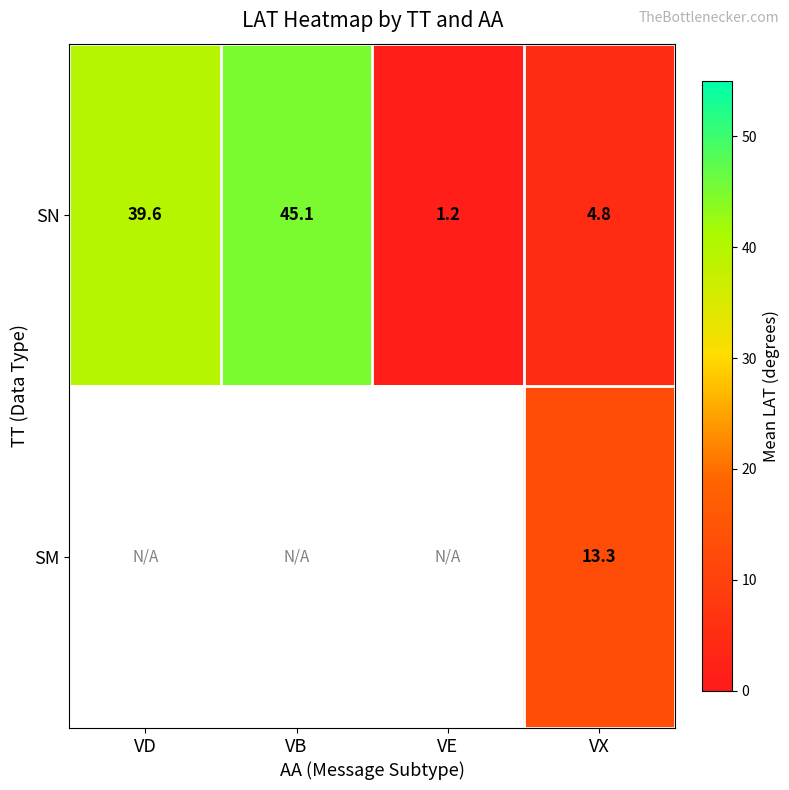

At how many categories does at least one series exceed 3?

3